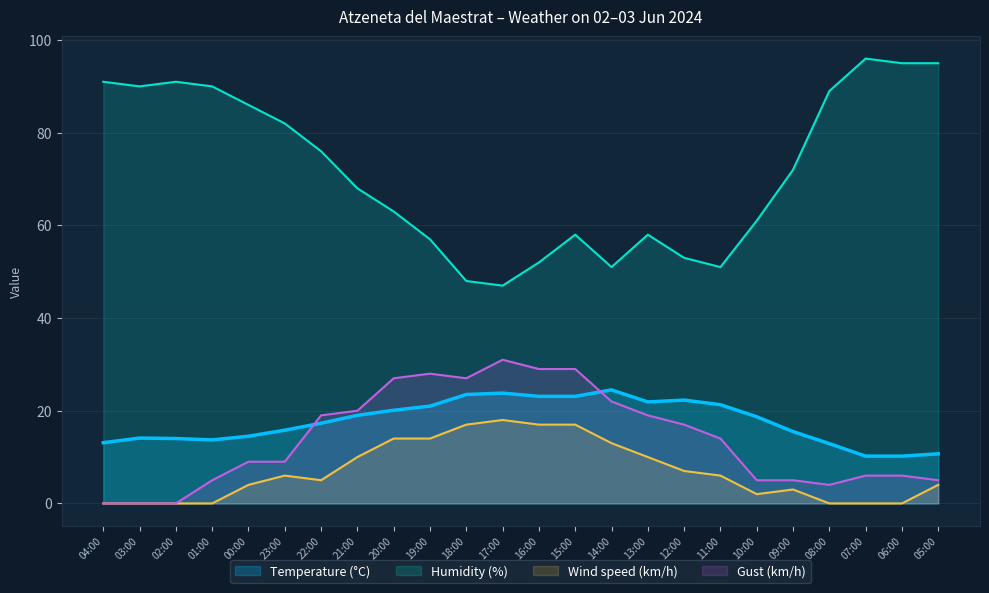

True or false: Temperature (°C) has a value of 7.2 at 12:00.

False